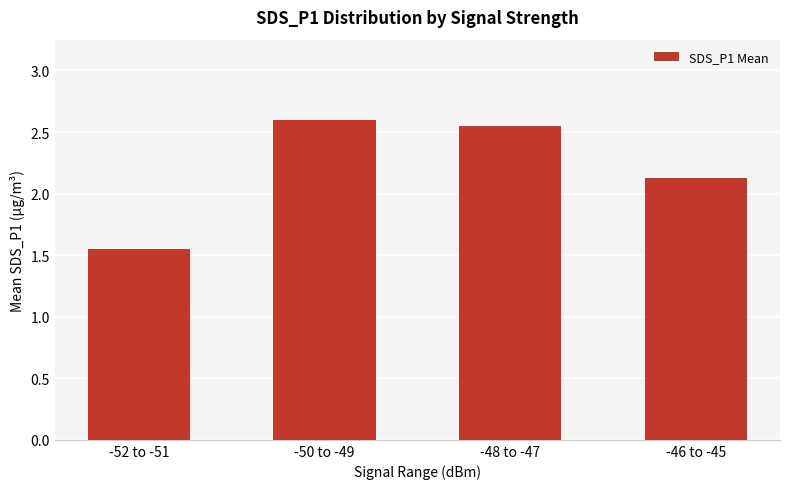

How many data points does each series have?

4